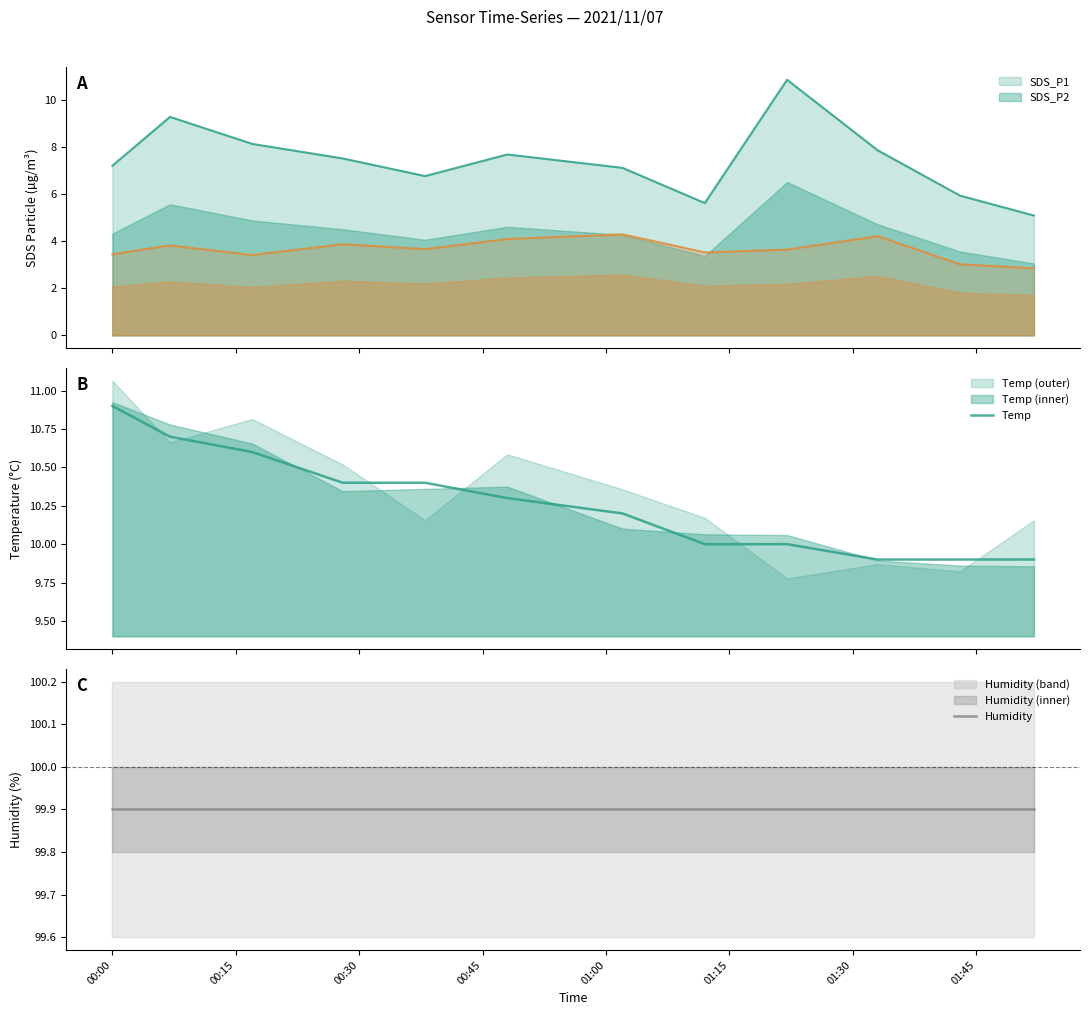

What is the highest value of the SDS_P2 series?

4.3